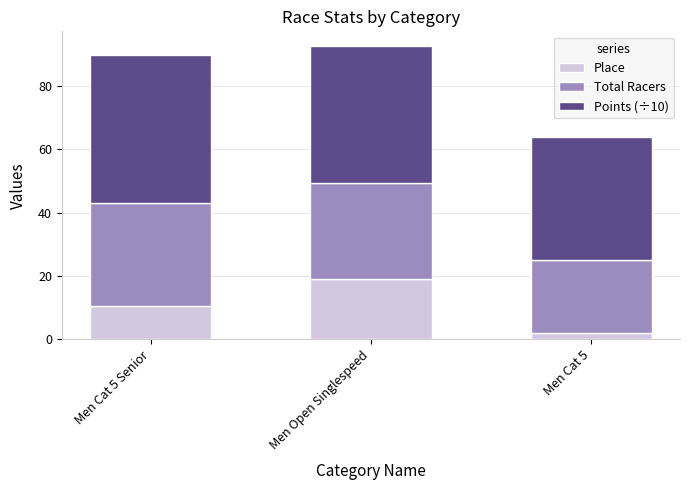

List the labels in order of Place value, largest first.

Men Open Singlespeed, Men Cat 5 Senior, Men Cat 5